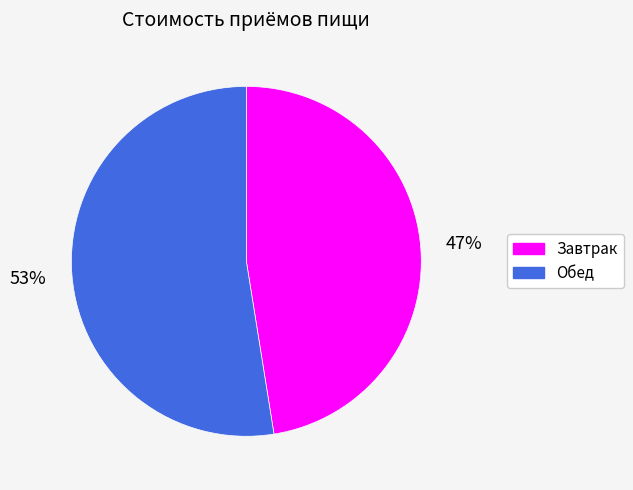

Count the number of slices in the pie.

2